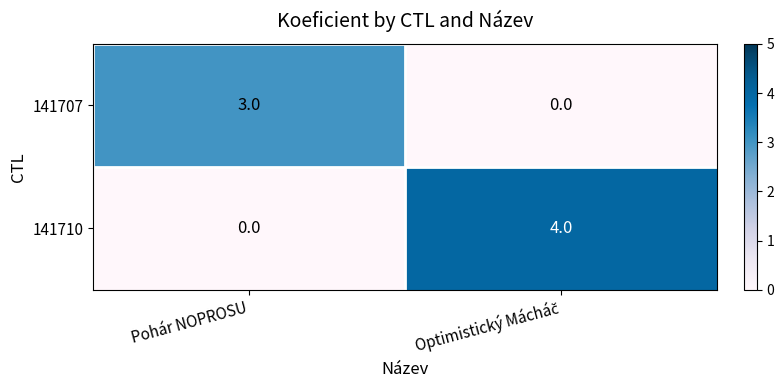

Reading right to left, extract all data points from this chart.

141707: 0	3
141710: 4	0